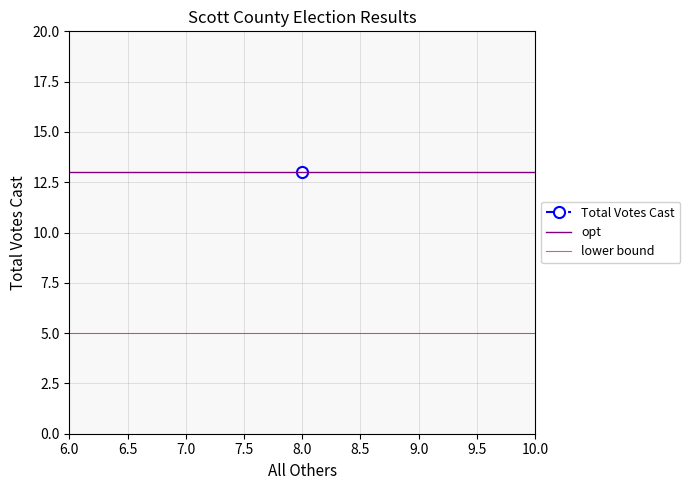

What is the sum of all lower bound values?

10